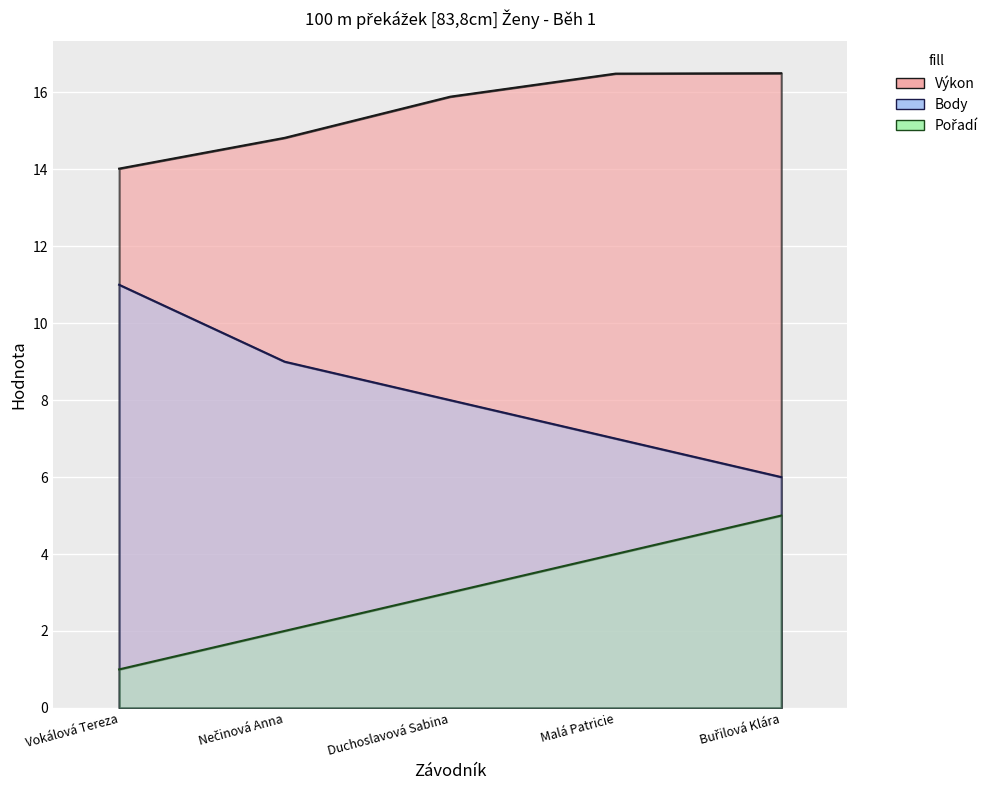

Reading left to right, transcribe all the data shown in this chart.

Pořadí: 1.0	2.0	3.0	4.0	5.0
Výkon: 14.0	14.8	15.9	16.5	16.5
Body: 11.0	9.0	8.0	7.0	6.0